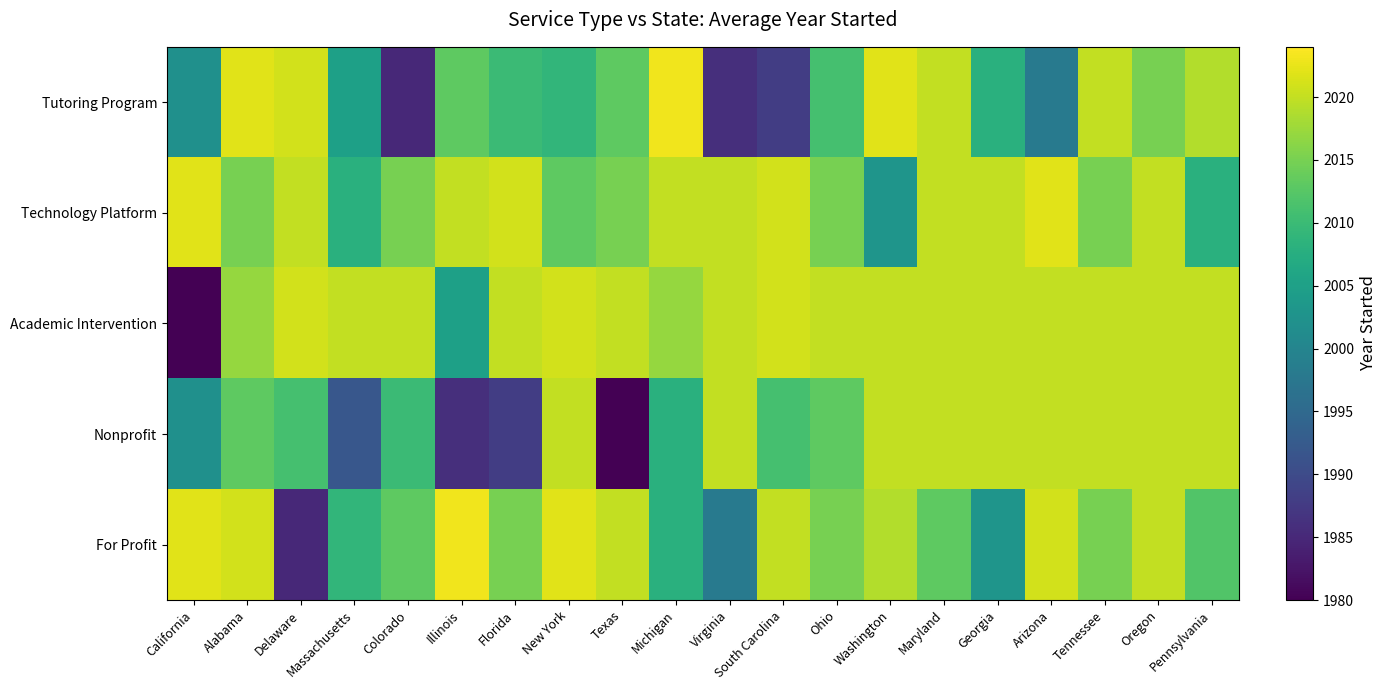

How many categories are shown in the chart?

20